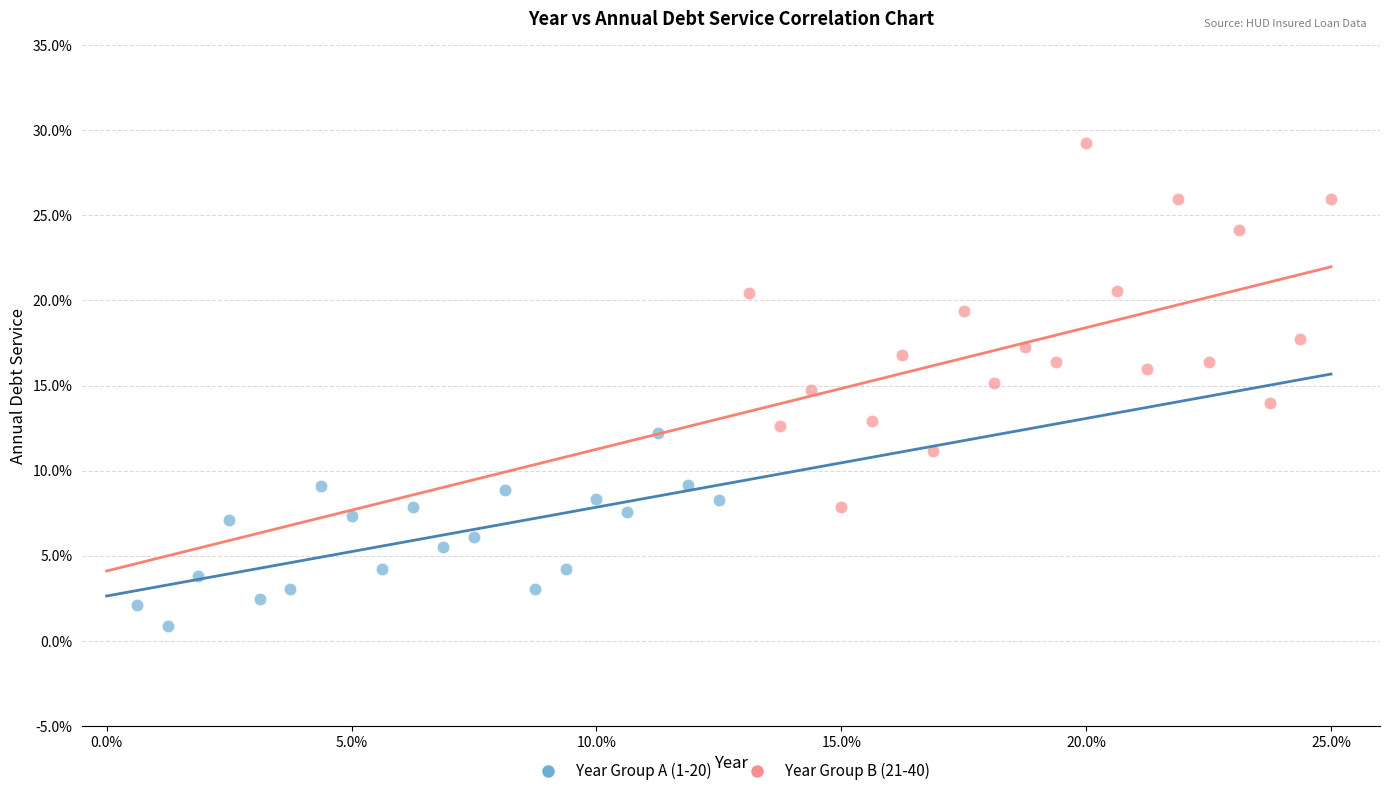

Which series has the widest spread of Y values?

Year Group B (21-40)